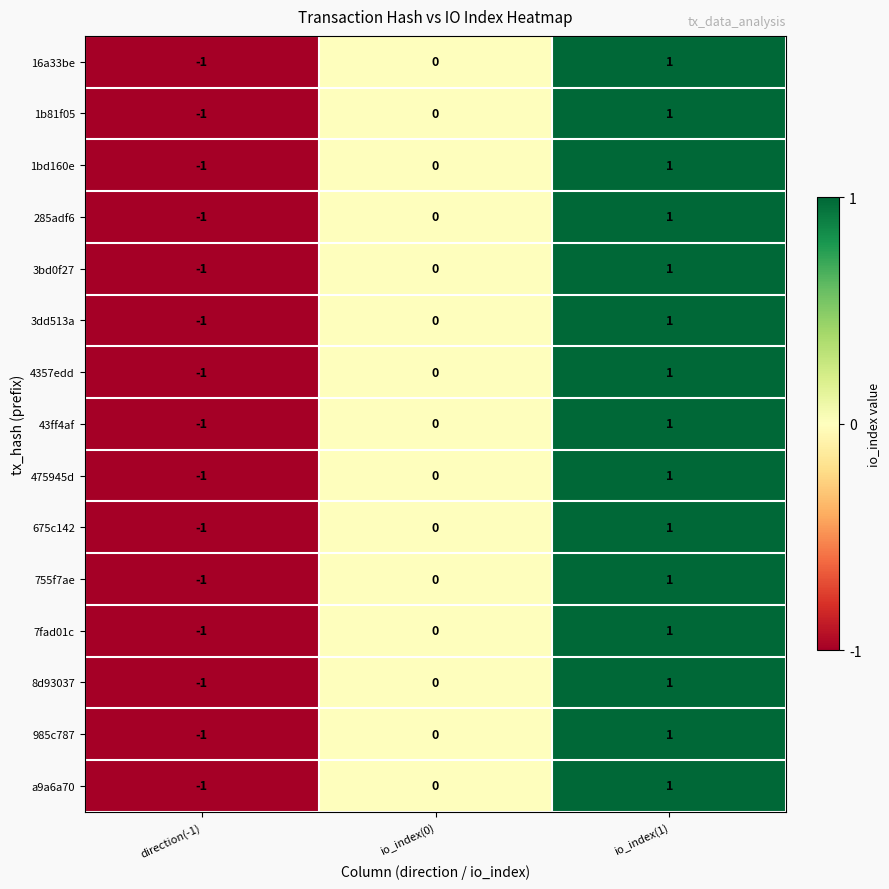

At which category is the sum across all series the highest?

io_index(1)